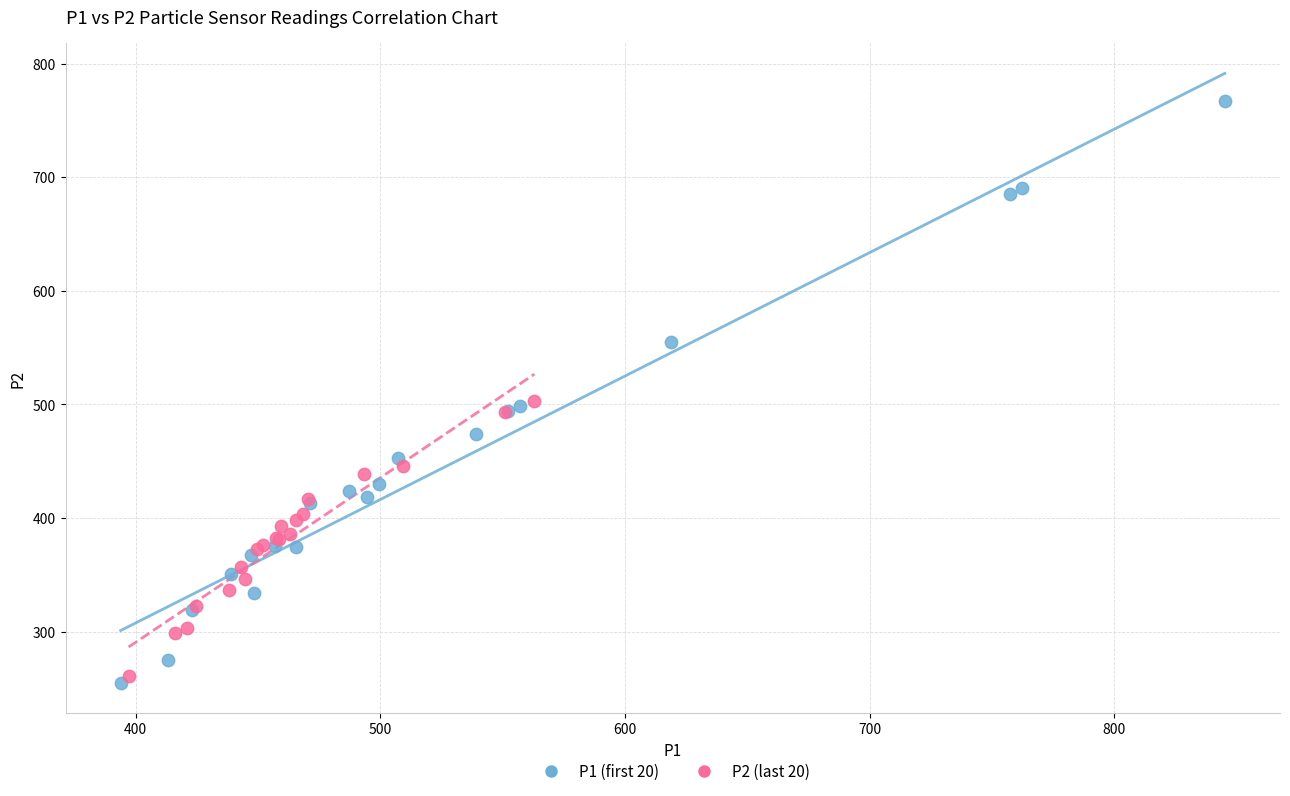

Which series contains the lowest Y value?

P1 (first 20)